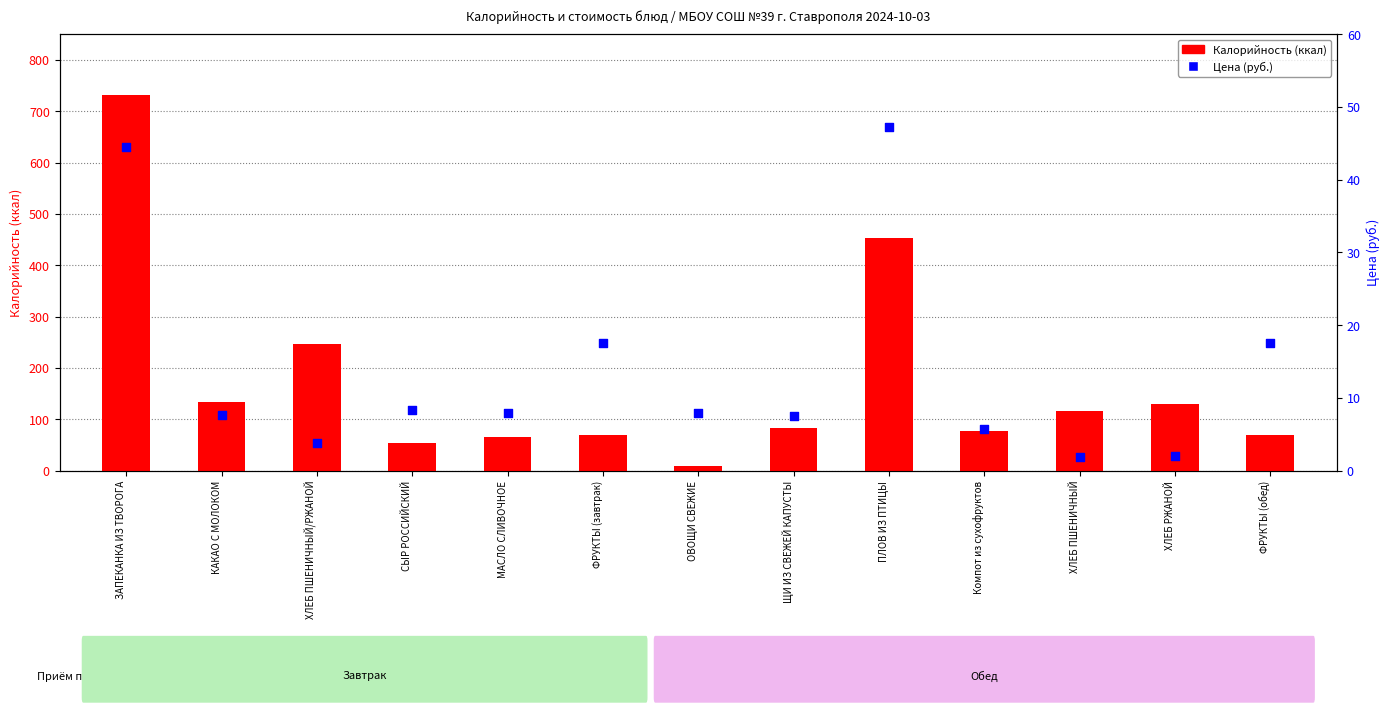

At which category is the sum across all series the highest?

ЗАПЕКАНКА ИЗ ТВОРОГА